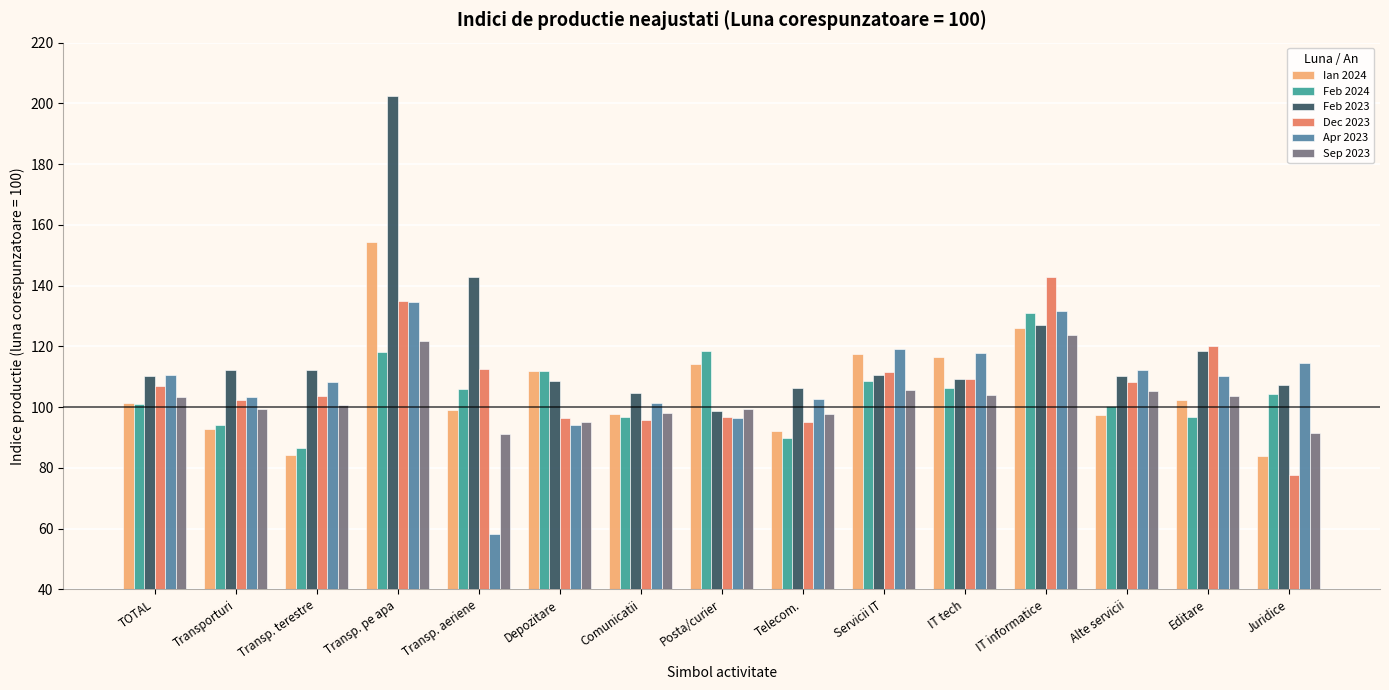

Which series has the largest range (max minus min)?

Feb 2023